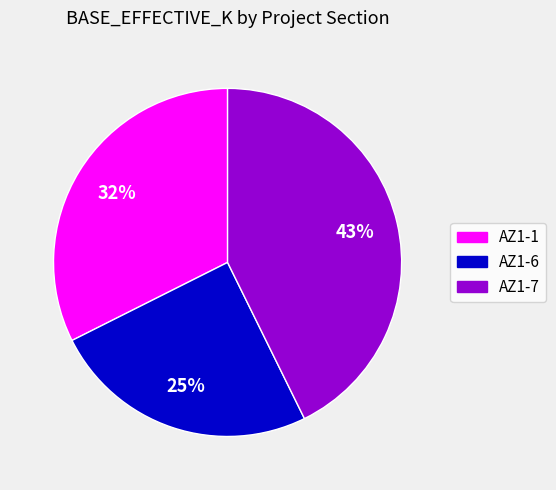

To the nearest percent, what is the difference between the AZ1-6 and AZ1-7 slice percentages?

18%